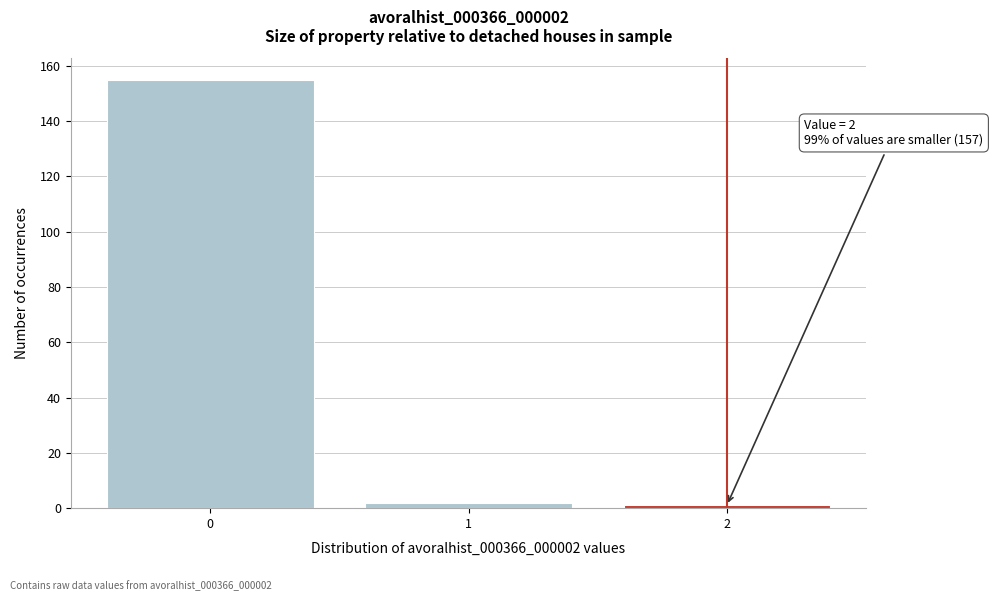

Reading left to right, what are all the values shown in this chart?

0=155	1=2	2=1